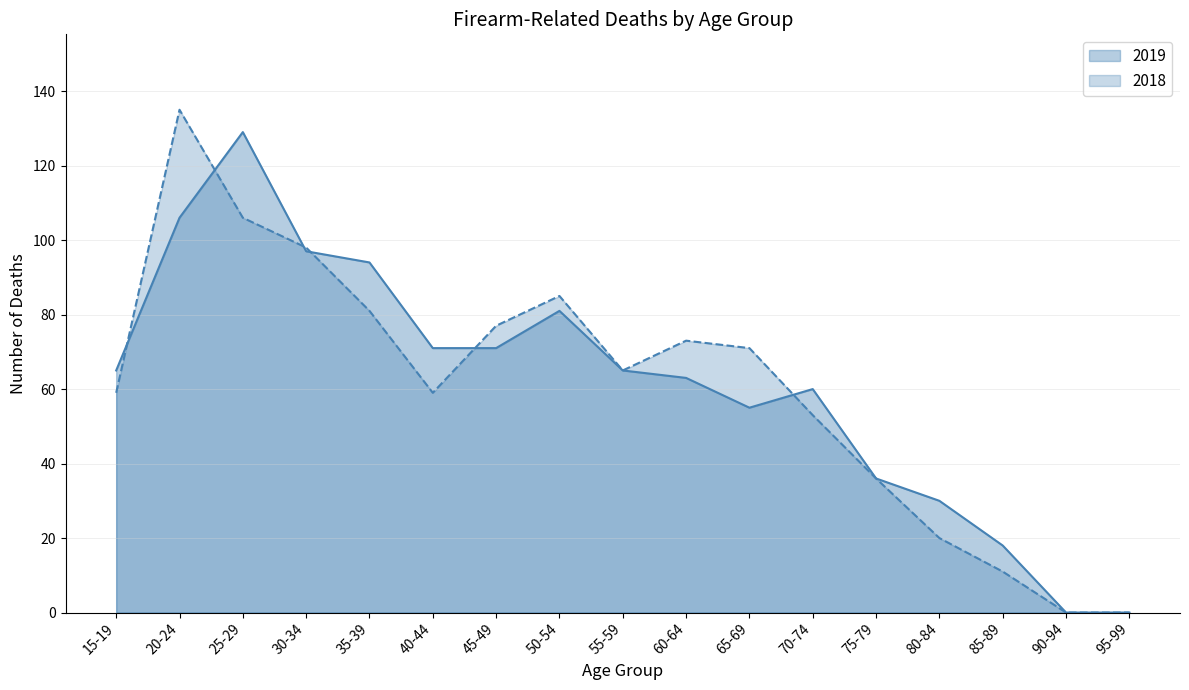

What position from the right is 75-79?

5